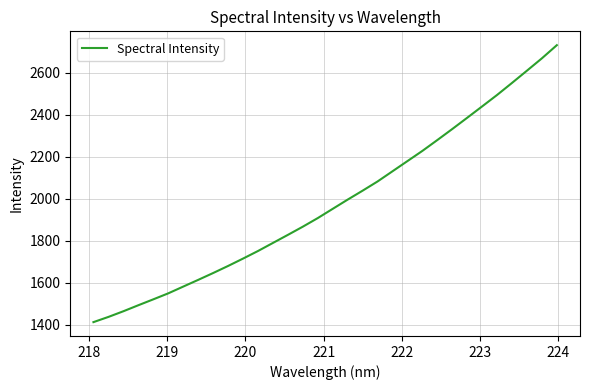

What is the greatest value displayed?

2730.5